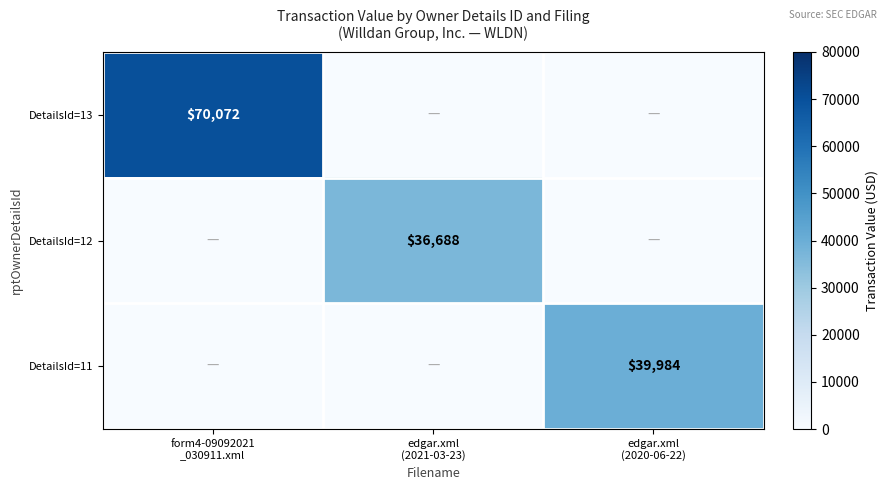

Which label corresponds to the smallest value in the chart?

edgar.xml
(2021-03-23)